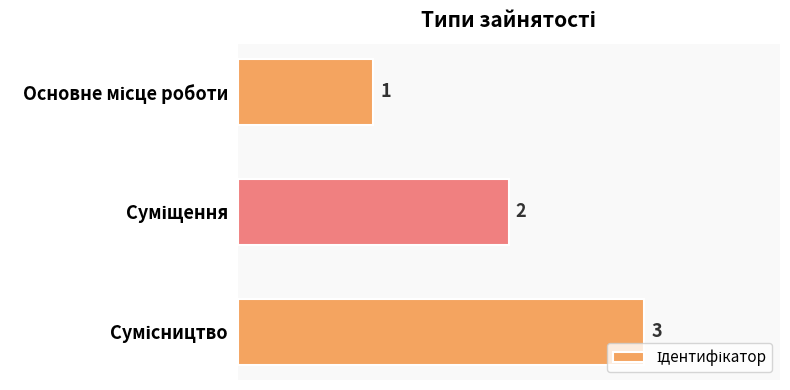

What is the sum of all values?

6